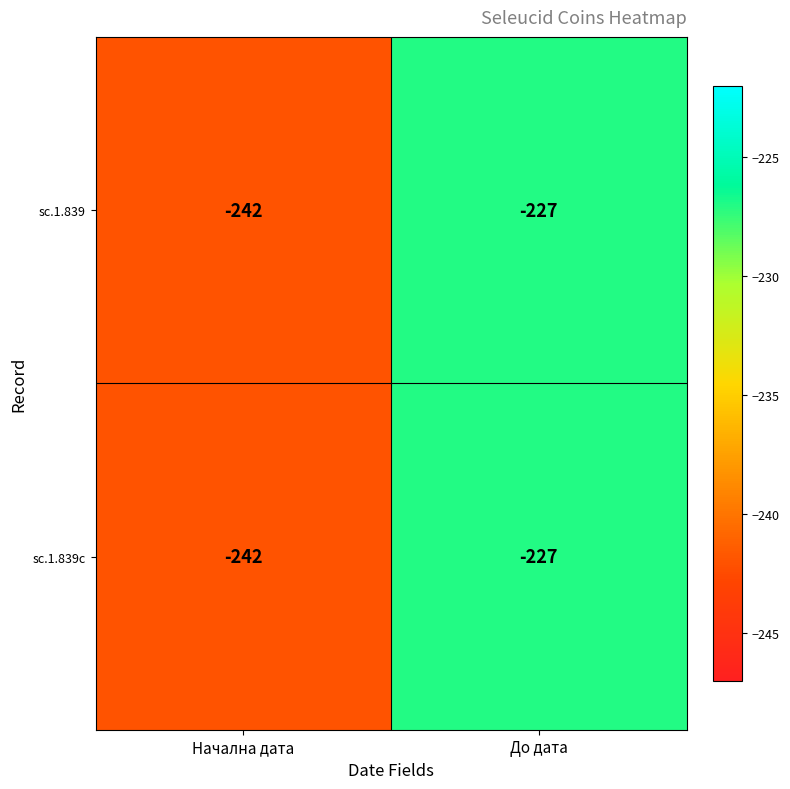

Reading left to right, extract all data points from this chart.

sc.1.839: -242	-227
sc.1.839c: -242	-227